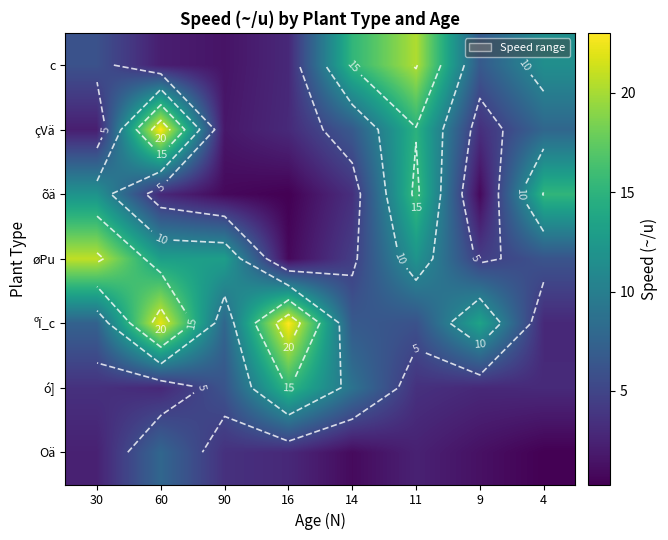

At how many categories does at least one series exceed 17?

4